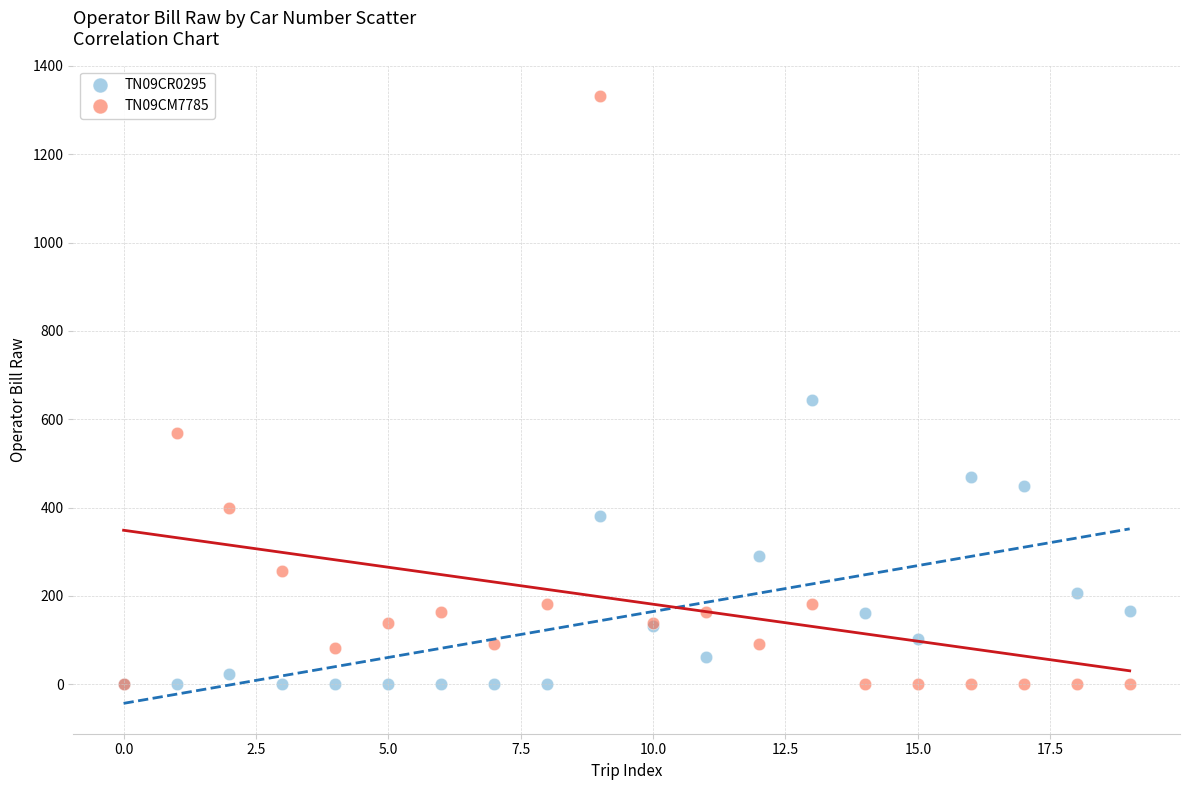

Across all series, what Y value is closest to 665?

643.4